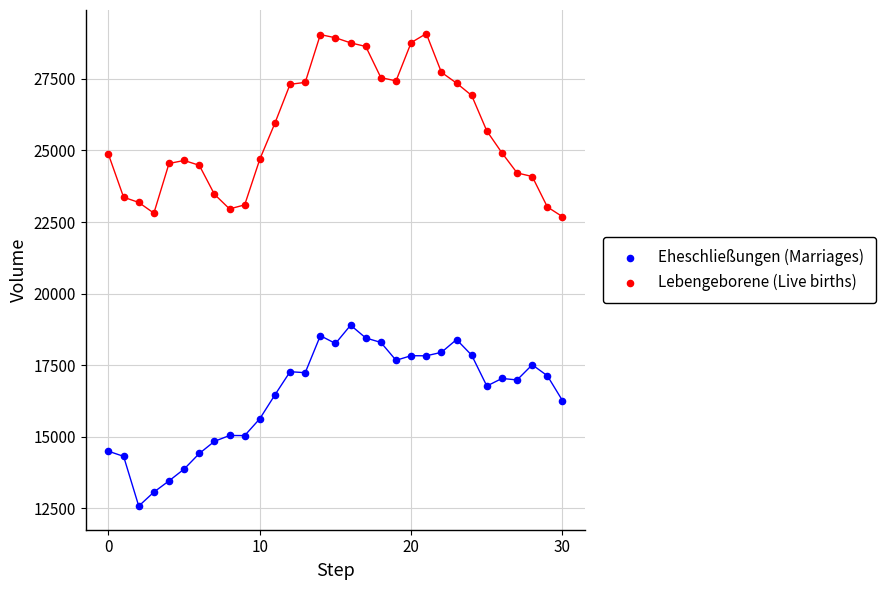

What are all the series names shown in the legend?

Eheschließungen (Marriages), Lebengeborene (Live births)